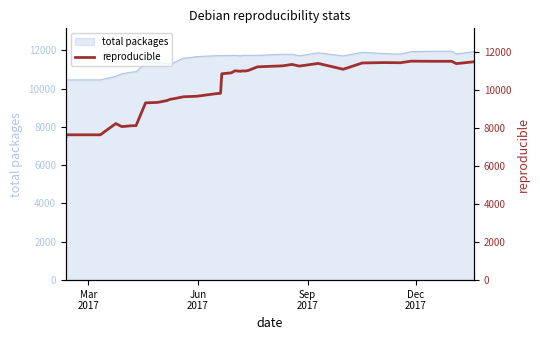

How many interior local peaks (higher than both neighbors) does the data have?

7